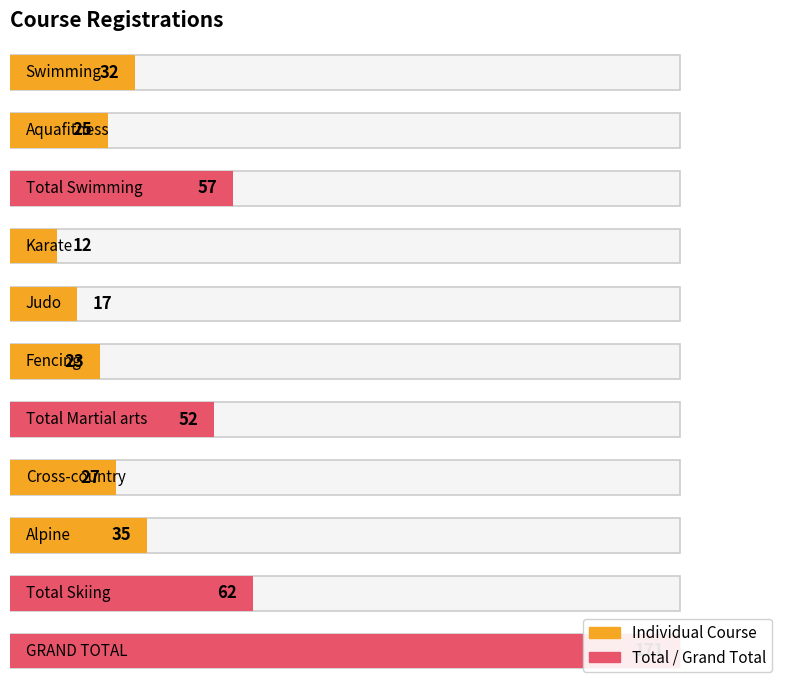

What is the change in value from Aquafitness to Karate?

-13